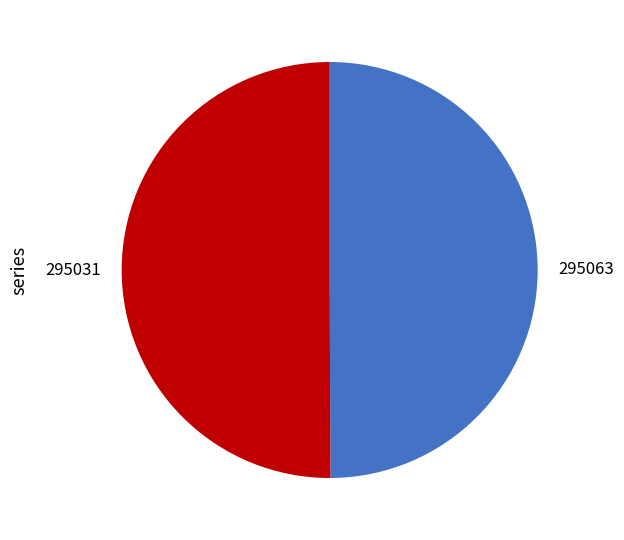

Is it true that 295031 is 40% of the pie?

False